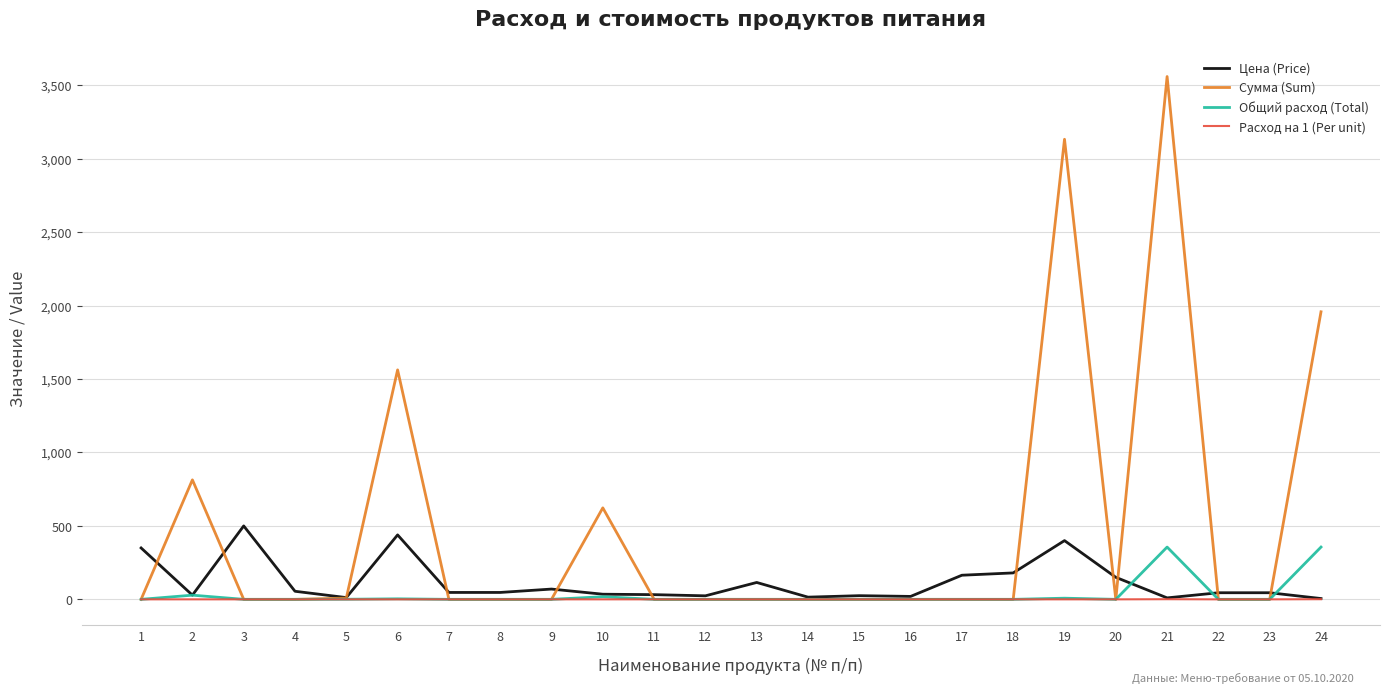

What are all the series names shown in the legend?

Цена (Price), Сумма (Sum), Общий расход (Total), Расход на 1 (Per unit)